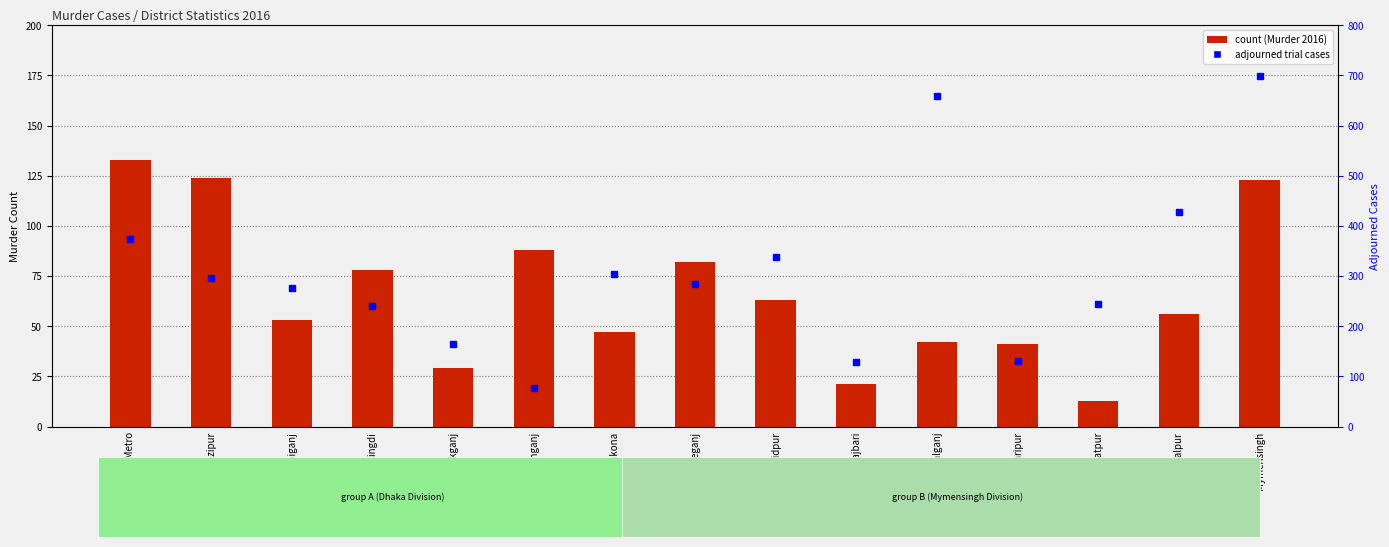

Does the chart contain any negative values?

No